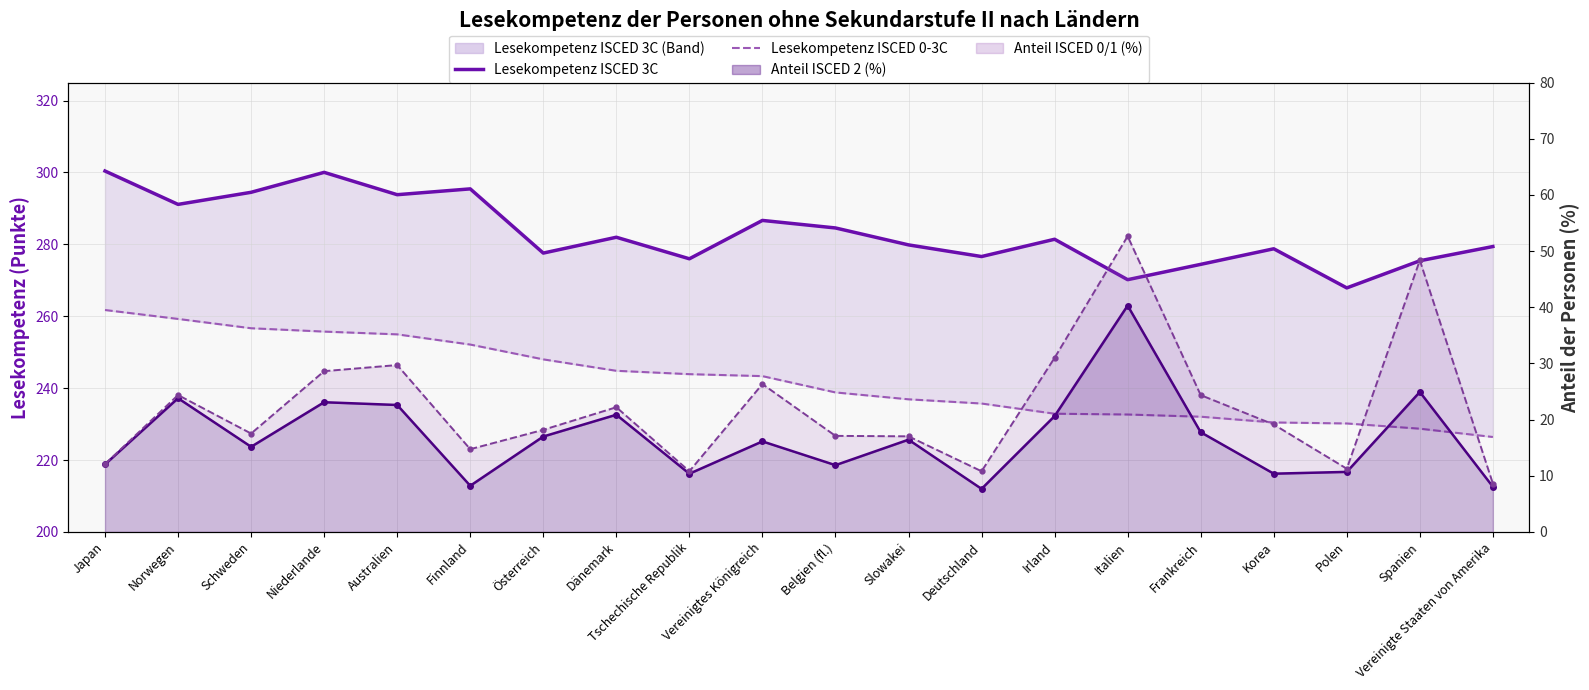

Which series has the largest total across all categories?

Lesekompetenz ISCED 3C (Linie)